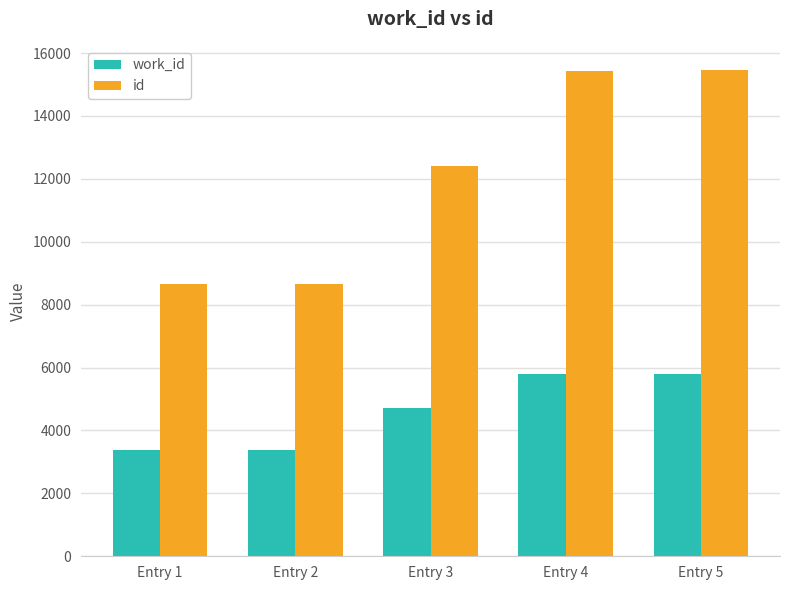

What is the value of the id bar at the 1st from the left?

8649